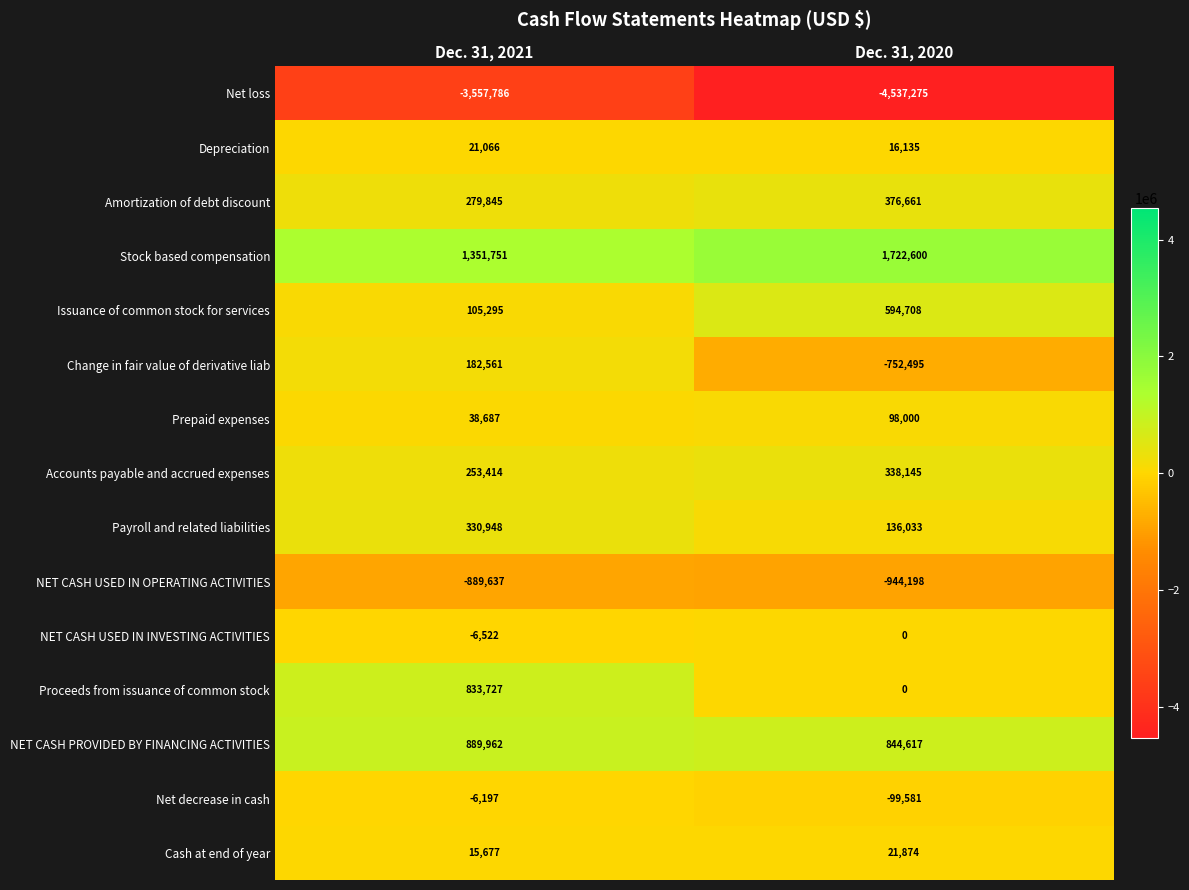

Which series has the largest total across all categories?

Stock based compensation